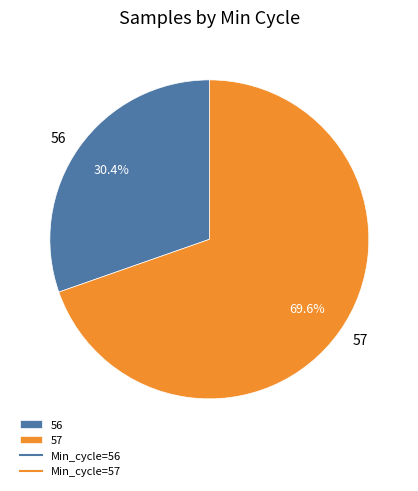

Rank the categories by value from lowest to highest.

56, 57